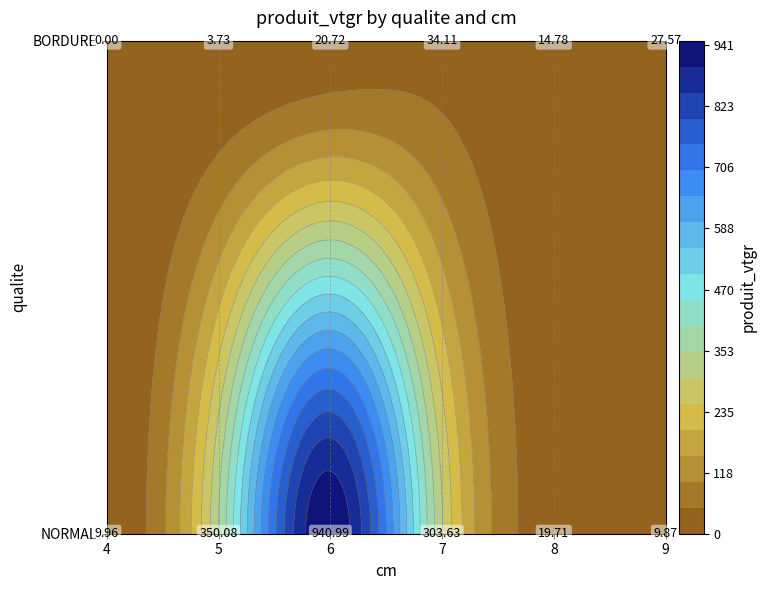

Which series has the largest total across all categories?

NORMAL